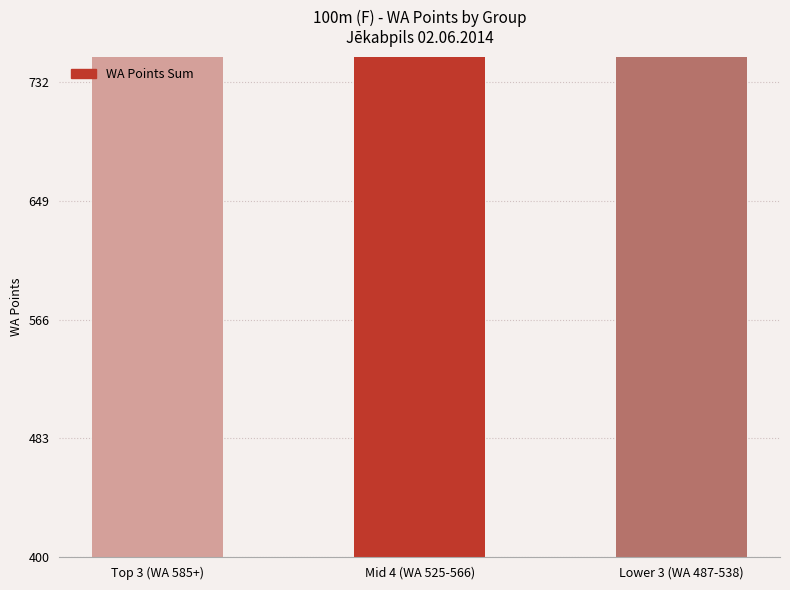

The chart shows a value of 690 at Mid 4 (WA 525-566). True or false?

False